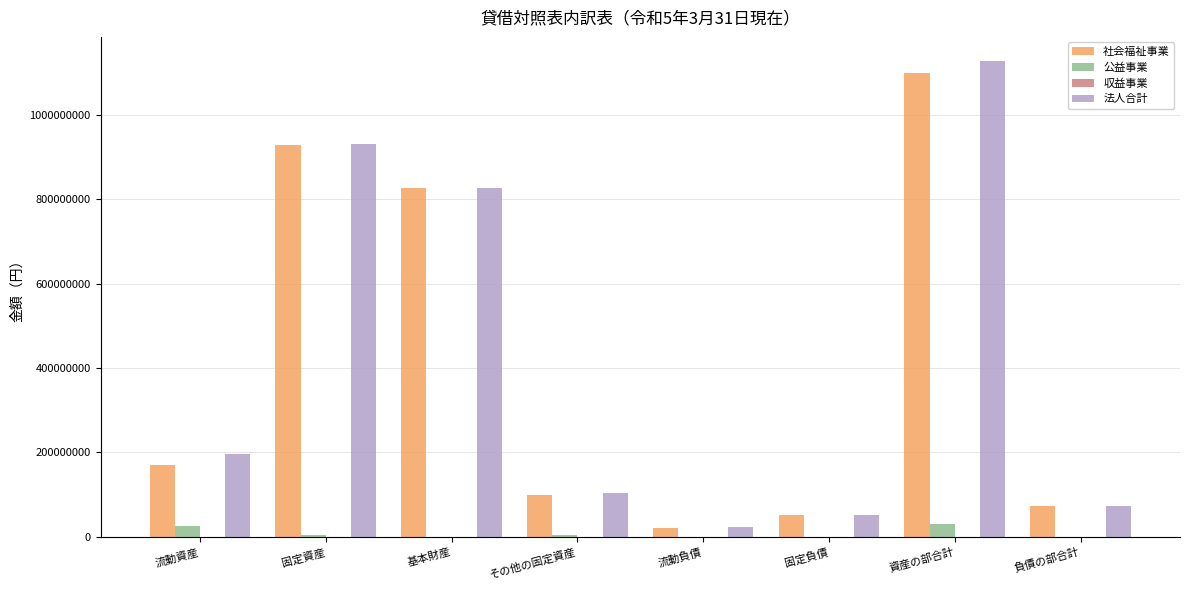

What is the total value across all series at 固定負債?

103504402